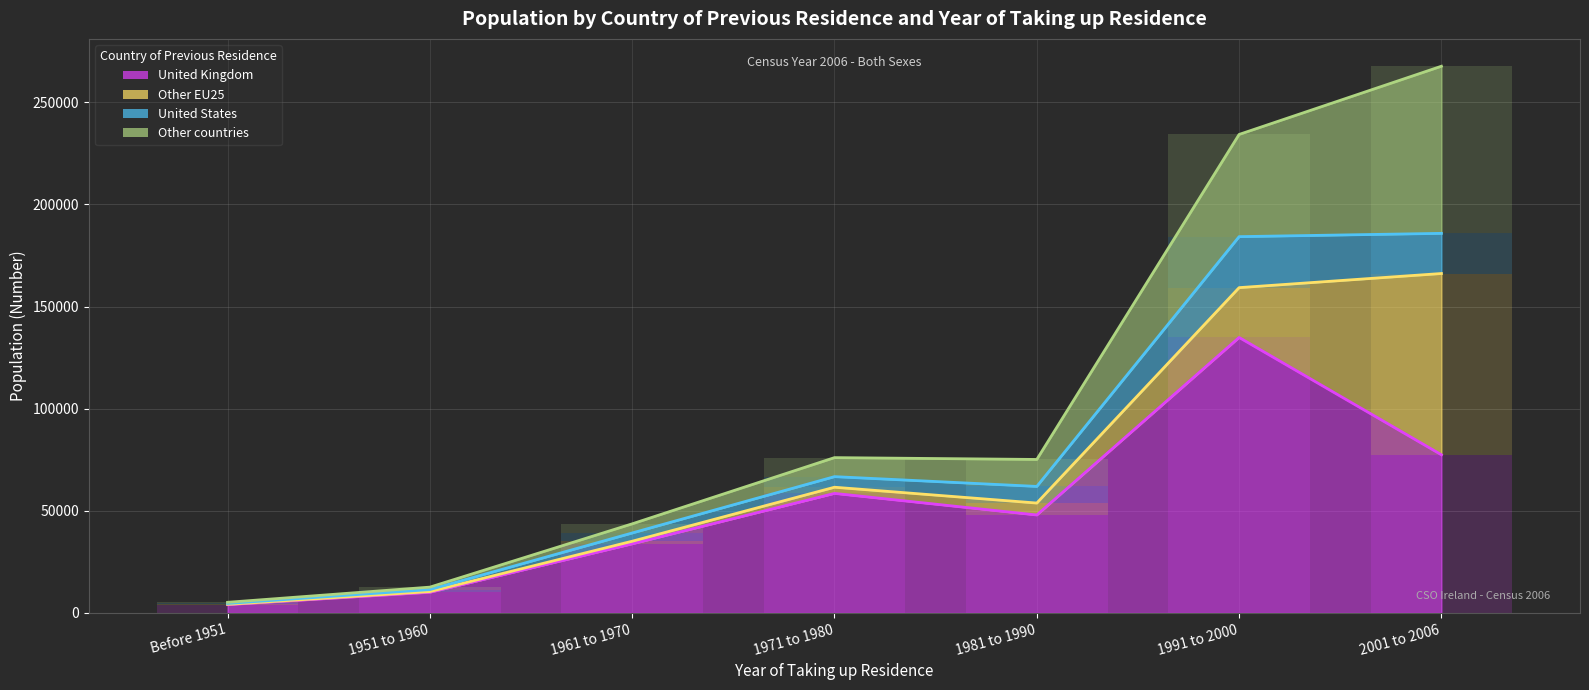

What is the sum of all Other countries (cumulative) values?

714754